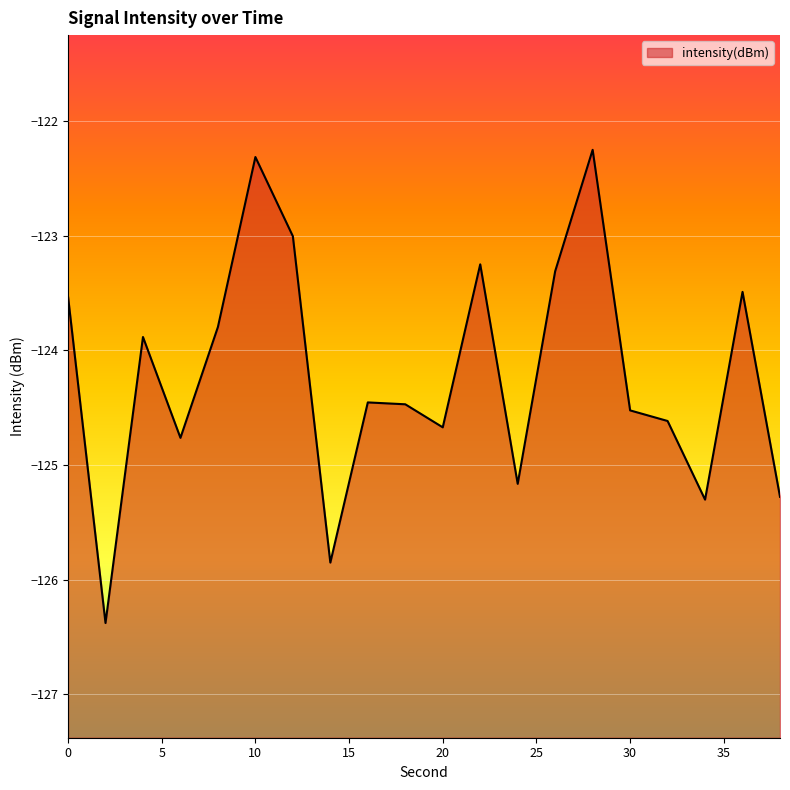

Where is the data nearest to the value -124?

4